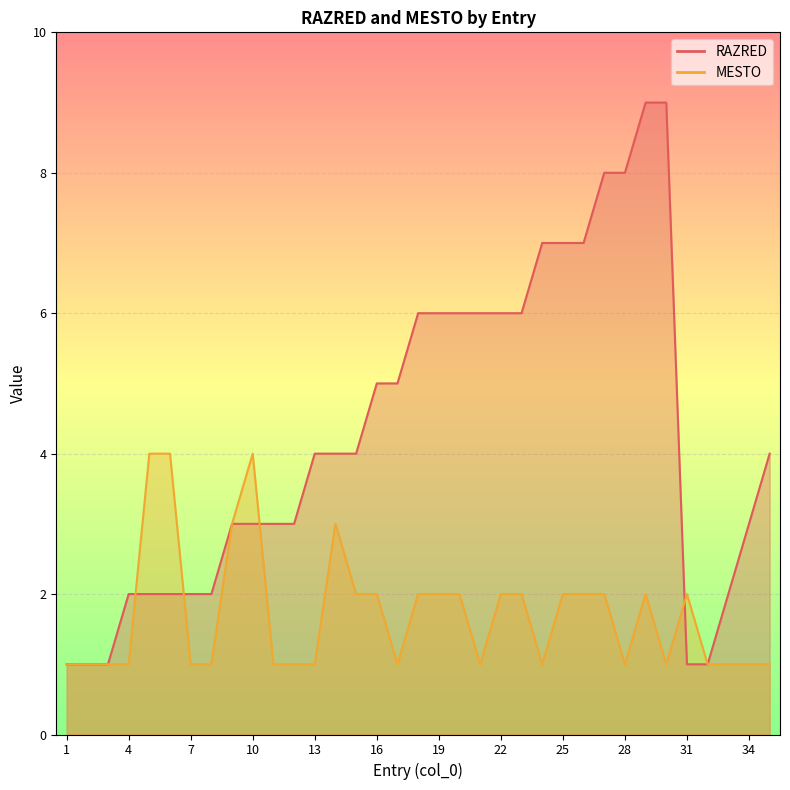

Count the number of data series in this chart.

2